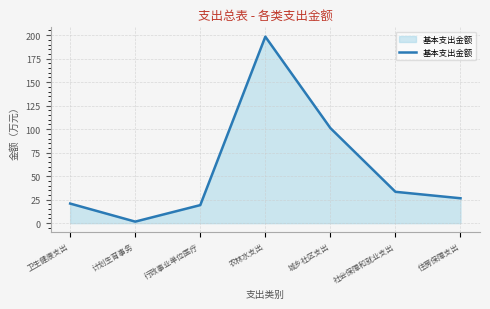

What position from the left is 社会保障和就业支出?

6